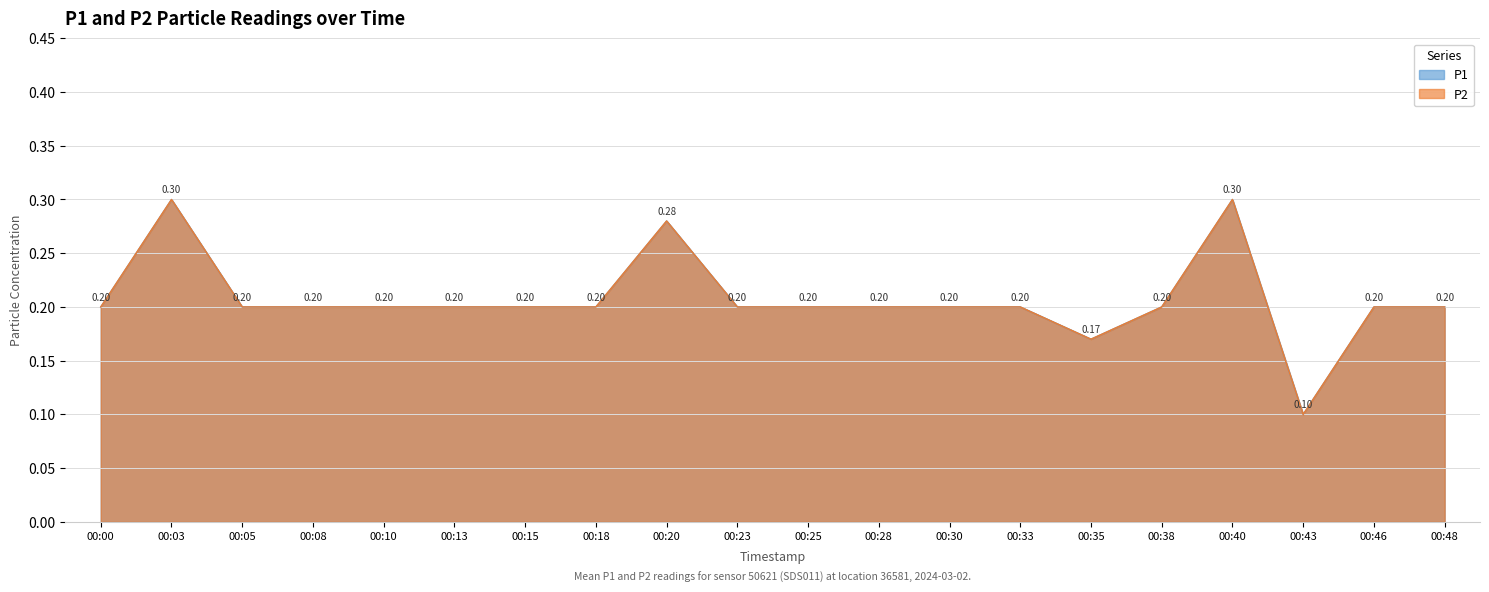

How many interior local peaks does the P2 series have?

3